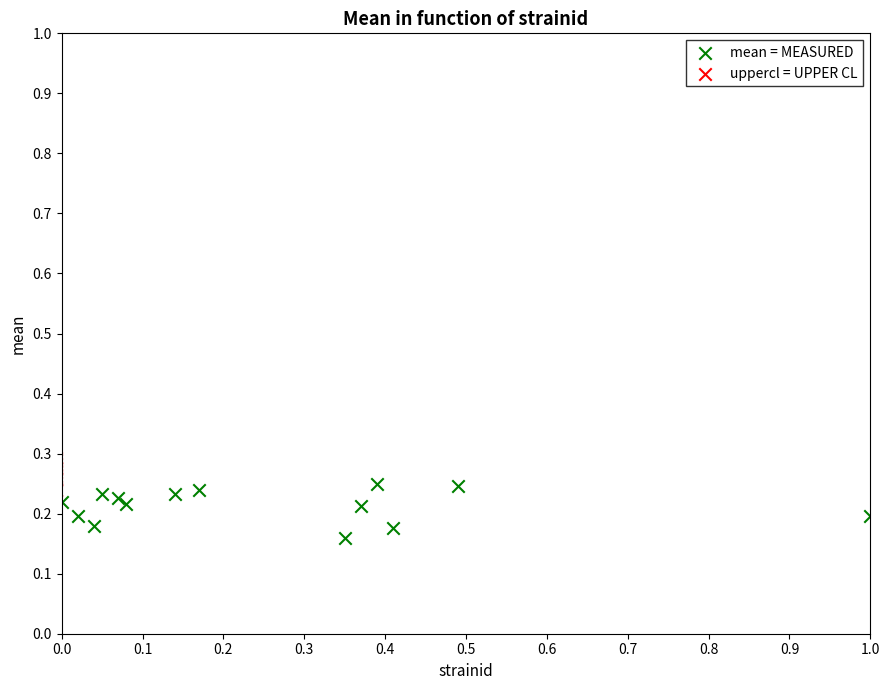

Which series contains the highest Y value?

uppercl = UPPER CL